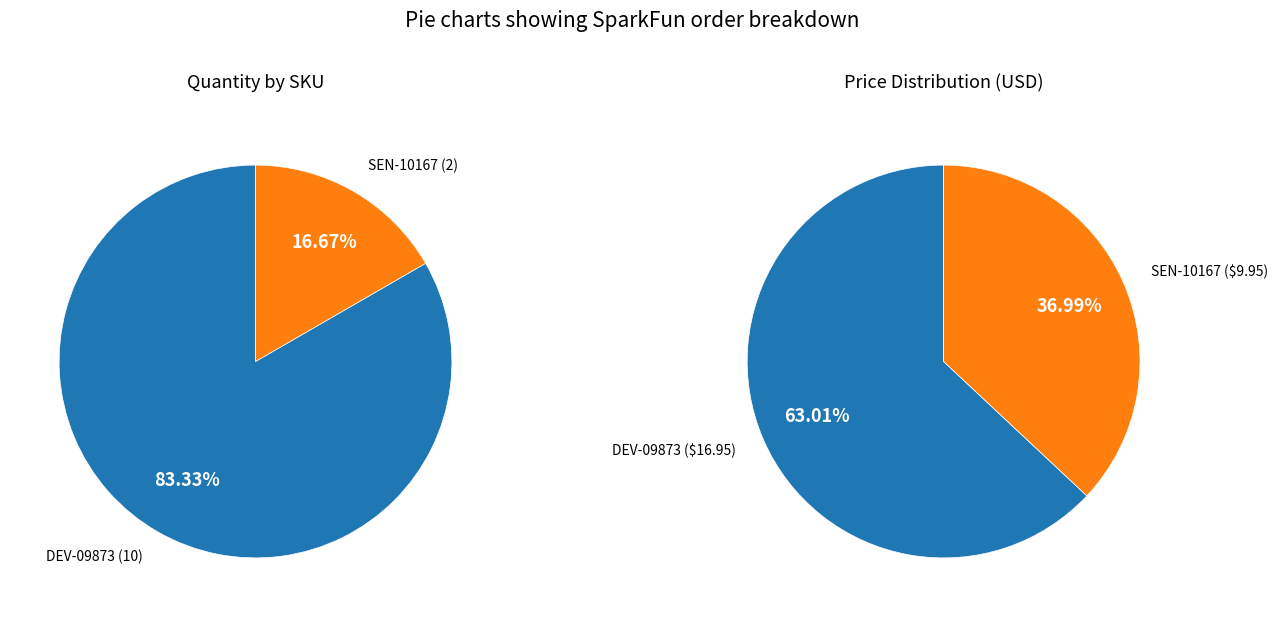

What percentage is the DEV-09873 slice, to the nearest percent?

83%